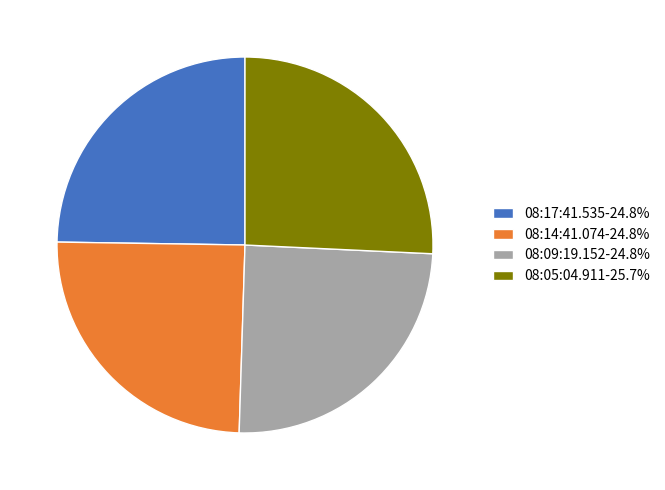

How many slices are in this pie chart?

4